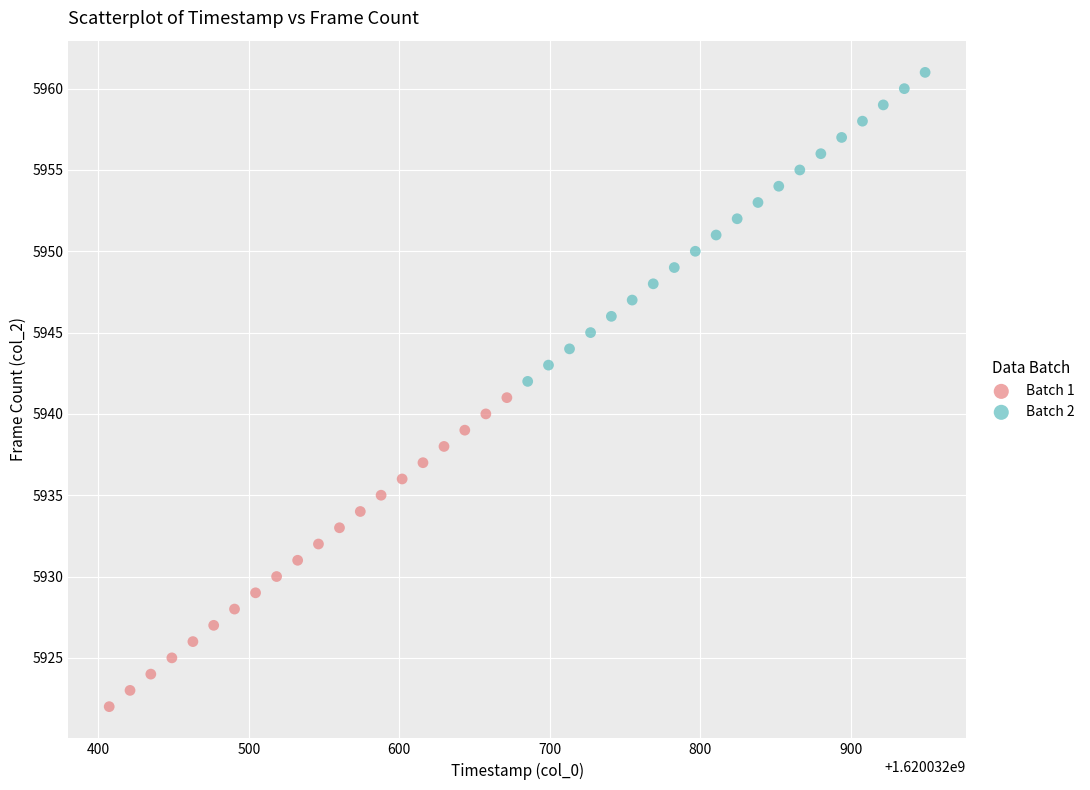

Which series reaches the maximum Y coordinate?

Batch 2